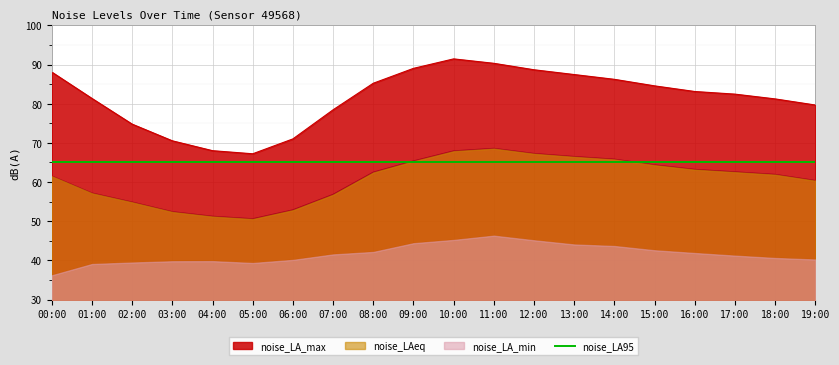

What is the approximate value of noise_LA_min at 15:00?

42.6